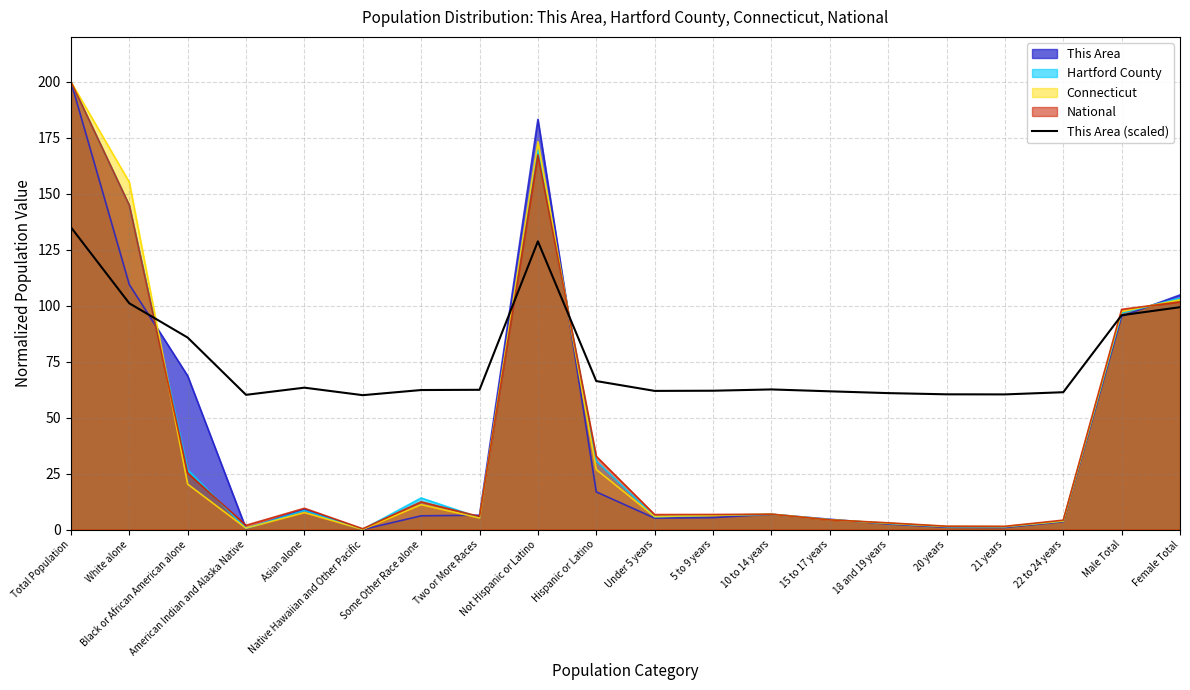

Which category has the lowest value across all series?

Native Hawaiian and Other Pacific